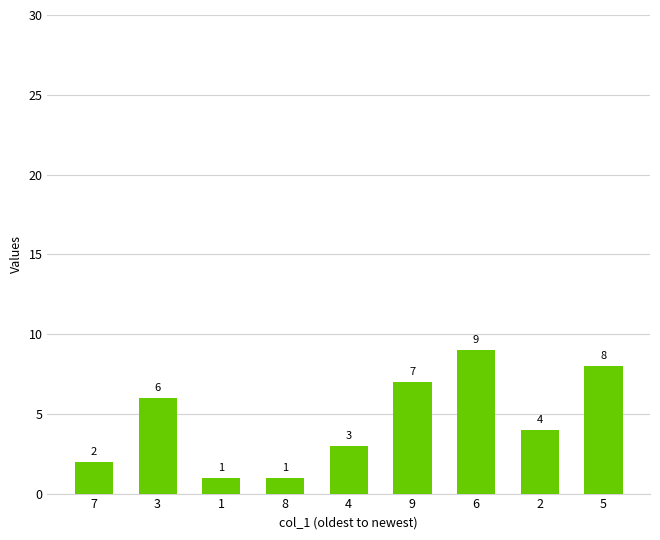

What is the change in value from 1 to 4?

+2